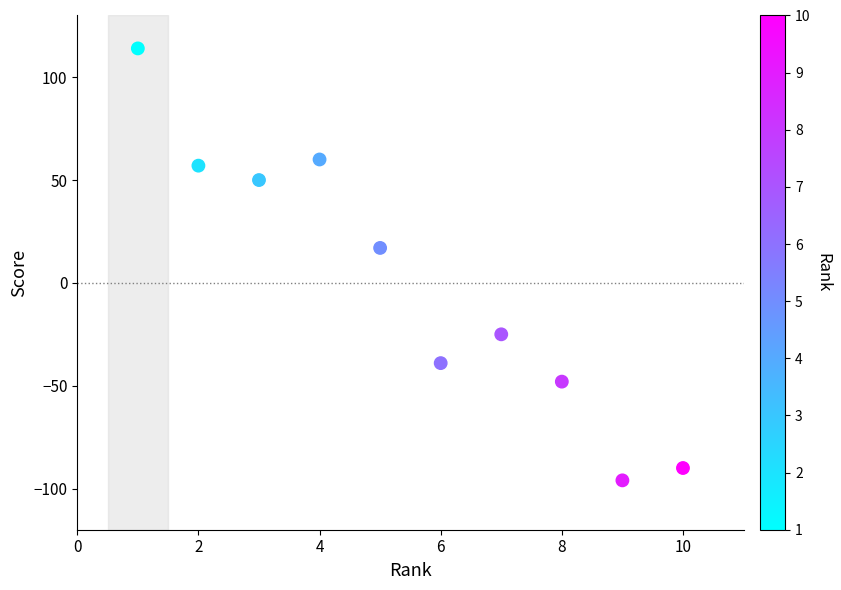

What Y value in the scatter plot is closest to 9?

17